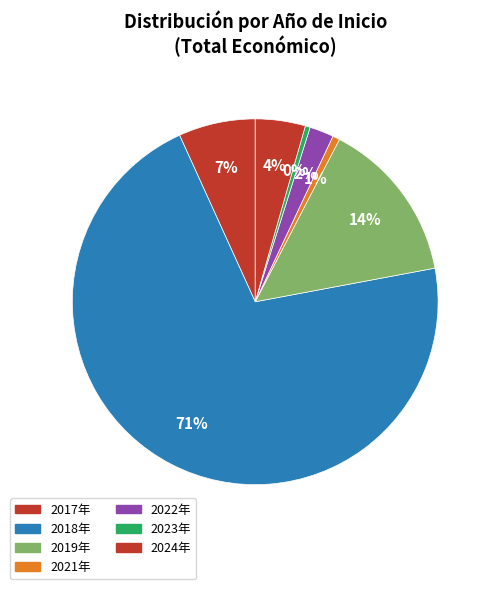

Count the number of slices in the pie.

7